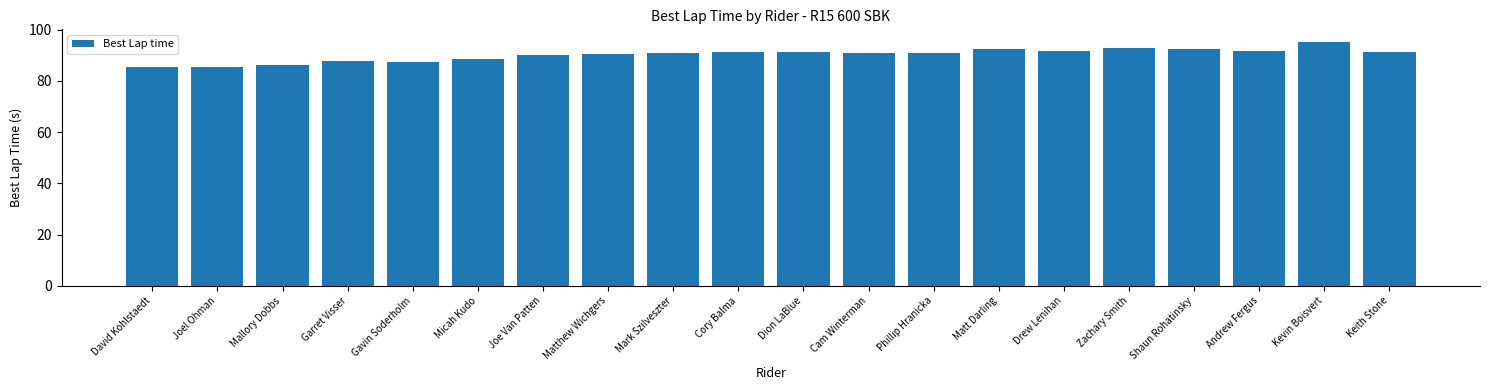

What is the difference between the second highest and second lowest values?

7.4